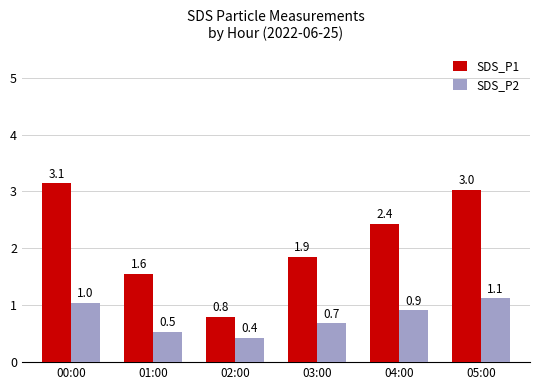

What is the label of the 1st bar from the right?

05:00